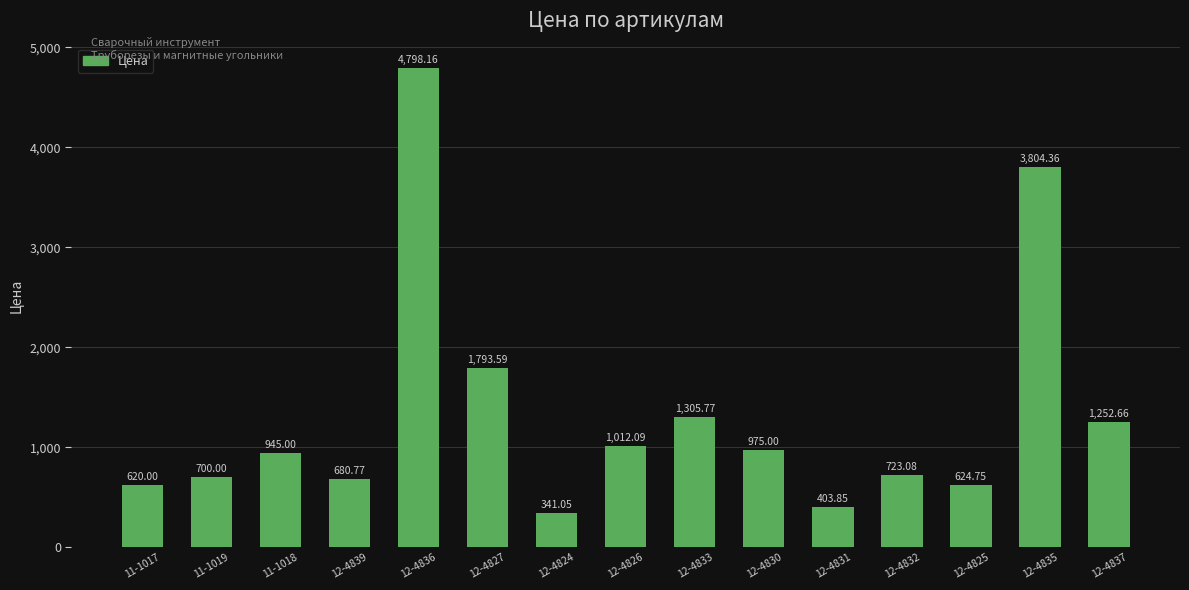

What is the change in value from 12-4833 to 12-4825?

-681.0